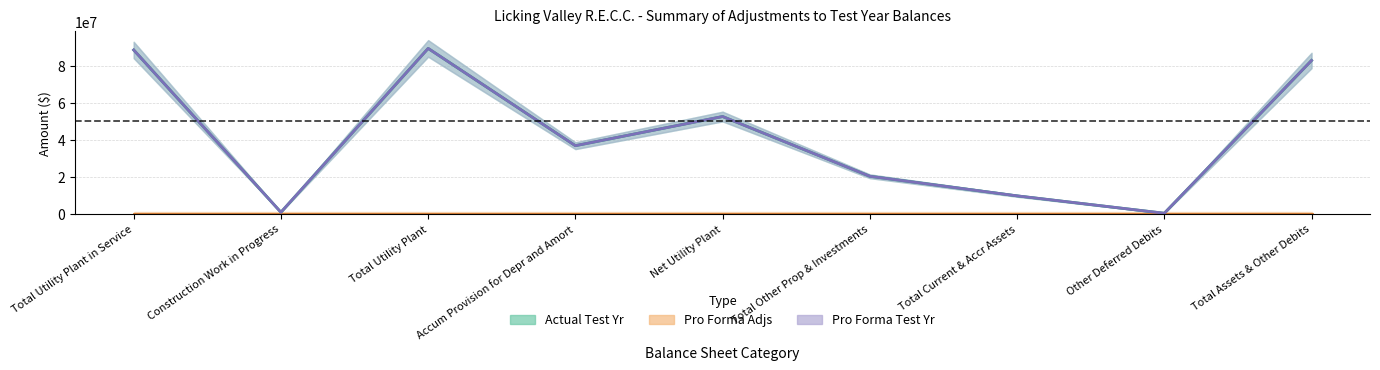

What is the label of the 9th point from the left?

Total Assets & Other Debits